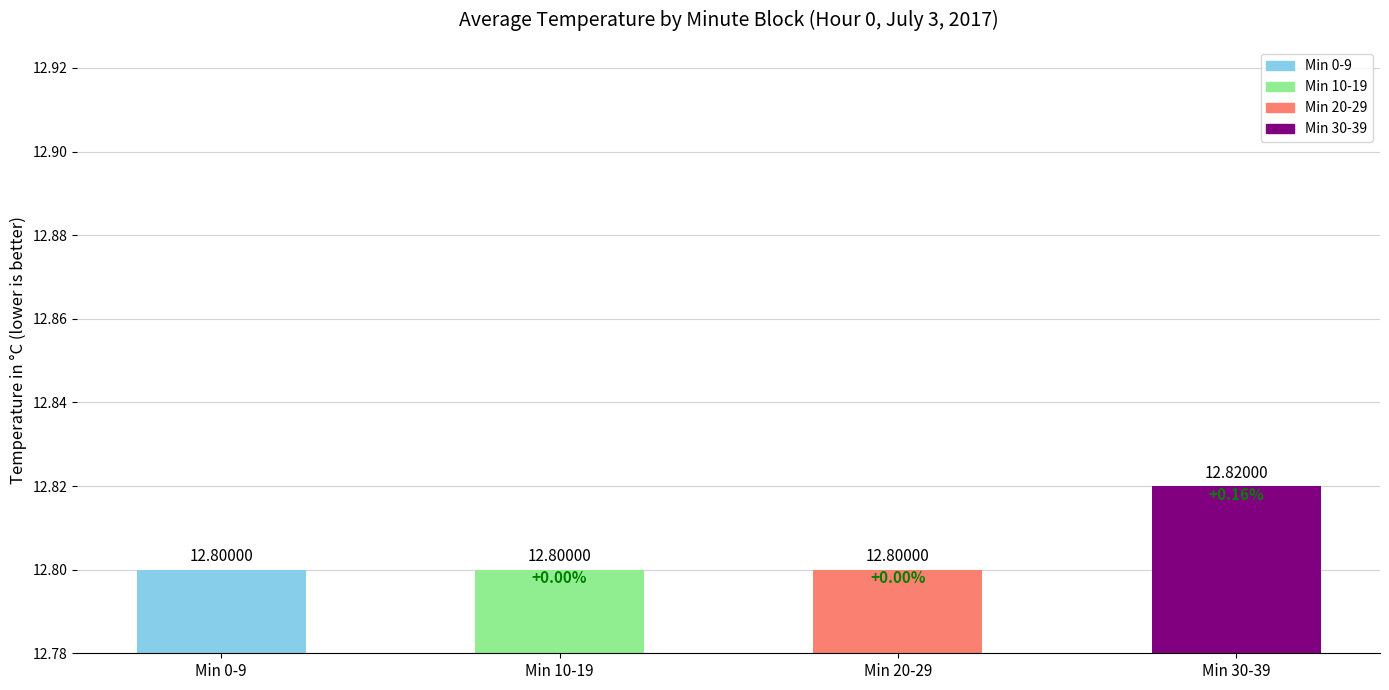

The value at Min 20-29 is 12.8. True or false?

True